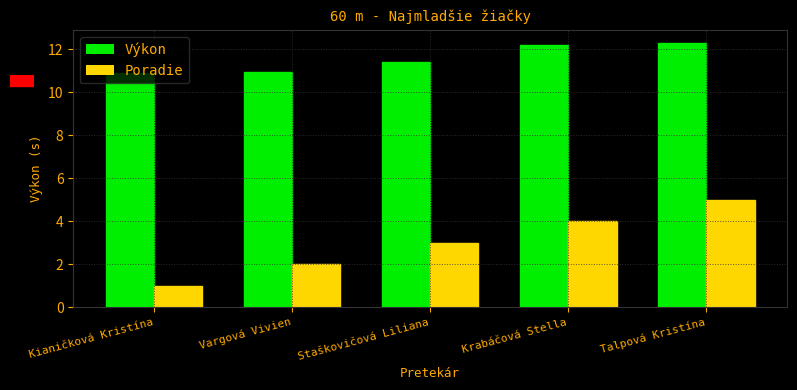

What is the highest value of the Výkon series?

12.3